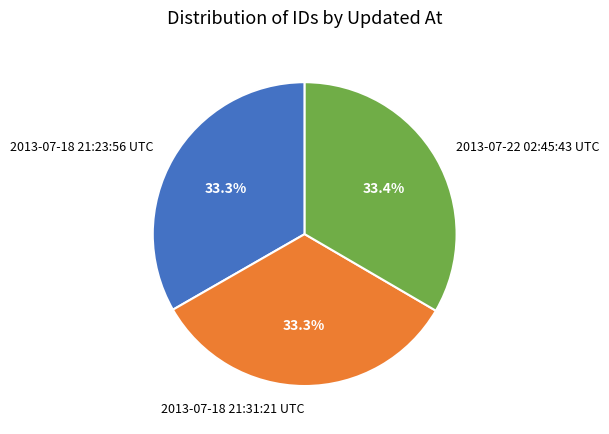

Is there a majority slice in this chart?

No